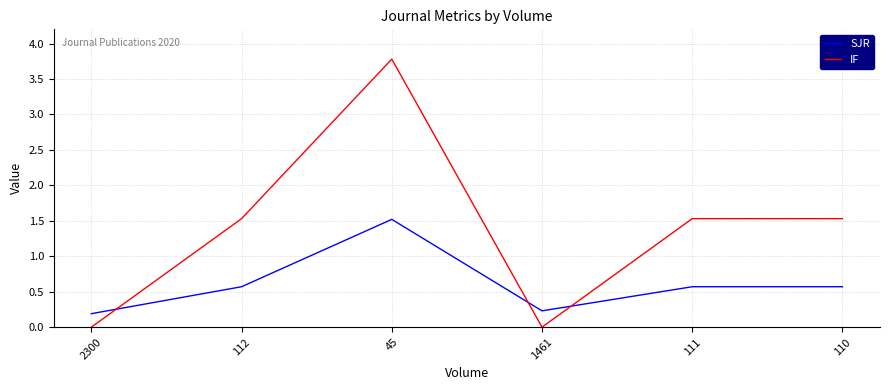

What is the difference between the maximum and minimum values in the IF series?

3.8